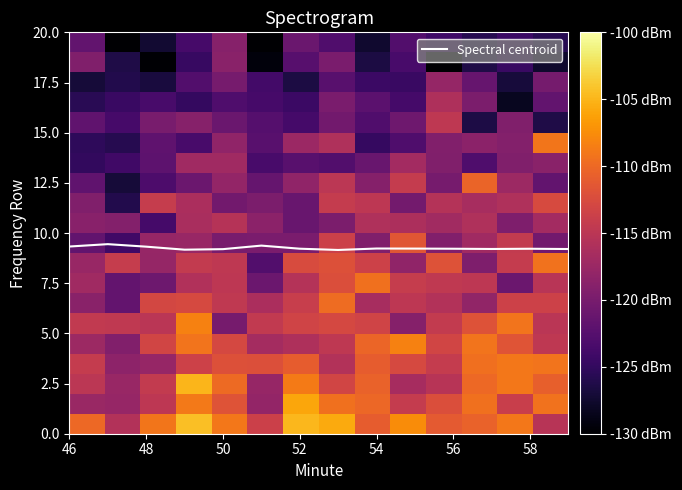

What is the maximum value for Spectral centroid?

9.4